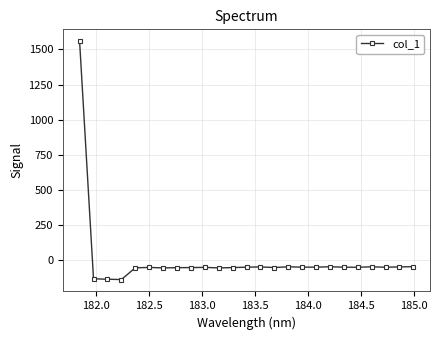

Does the chart have visible grid lines?

Yes